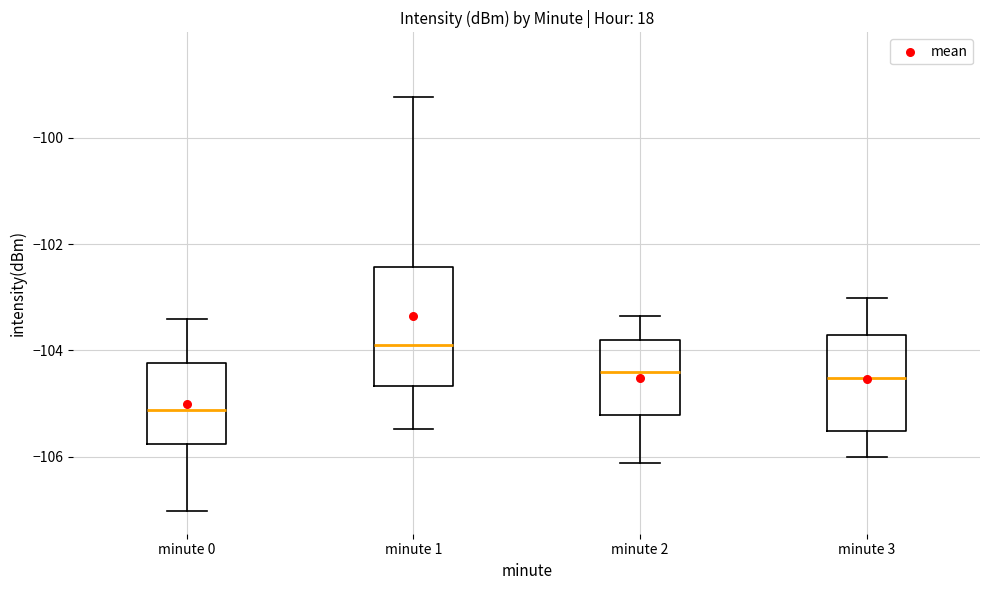

Where is the upper edge of the box for minute 1 on the y-axis? The values are not printed on the chart, so give them approximately, as read against the axis.

-102.4